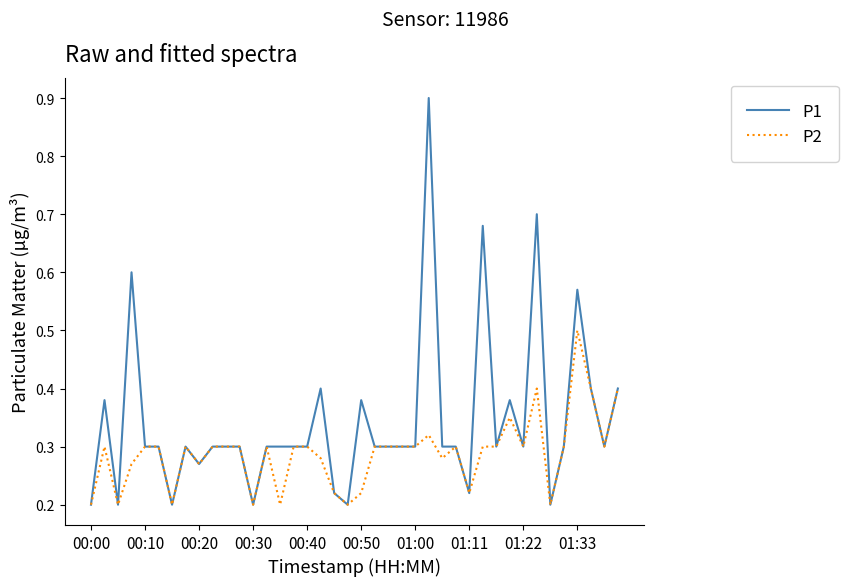

Which series has the largest total across all categories?

P1